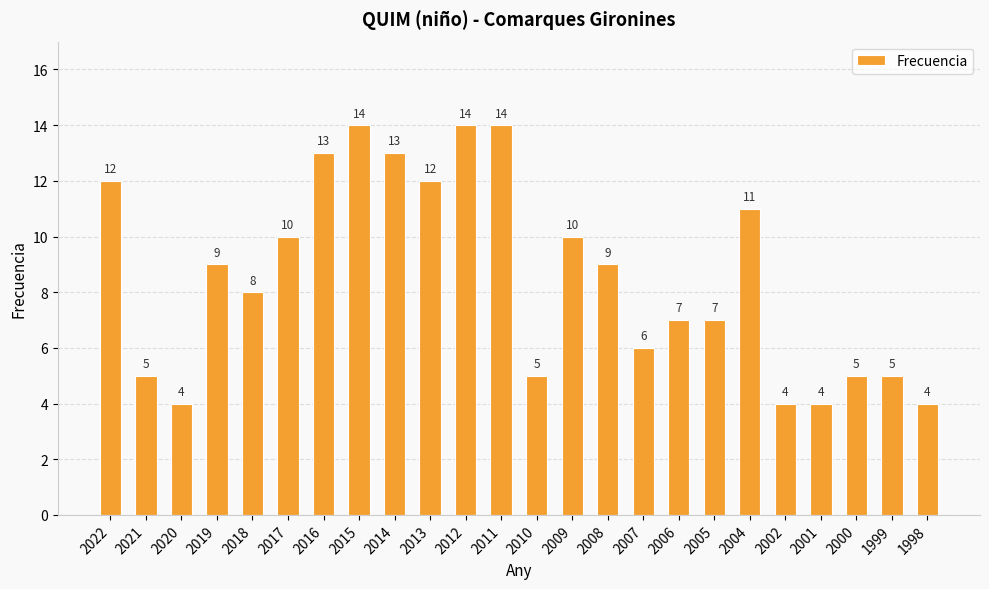

What is the greatest value displayed?

14